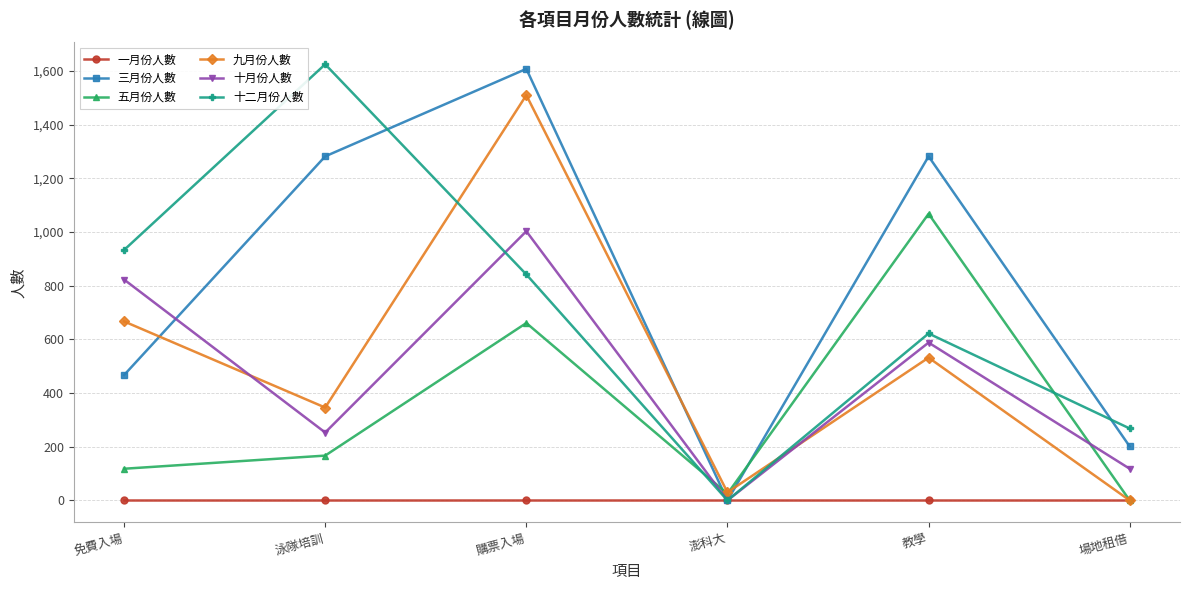

How many times do 十二月份人數 and 九月份人數 cross each other?

2